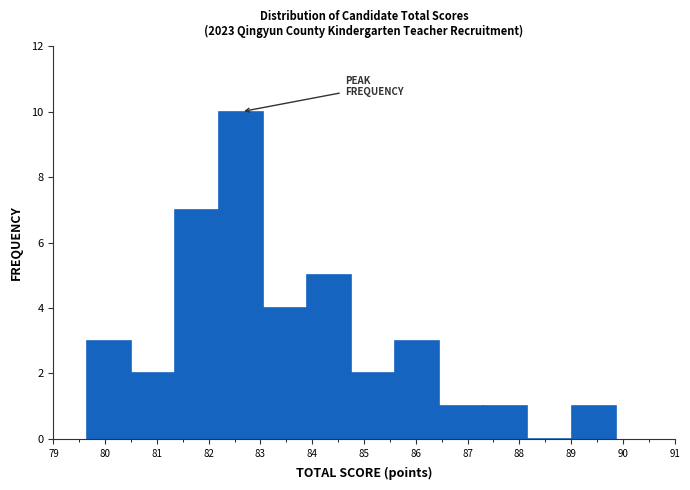

What is the height of the bar covering 87.3 to 88.2 on the x-axis? Neither the bar edges nor the heights are printed on the chart, so give them approximately, as read against the axes.

1